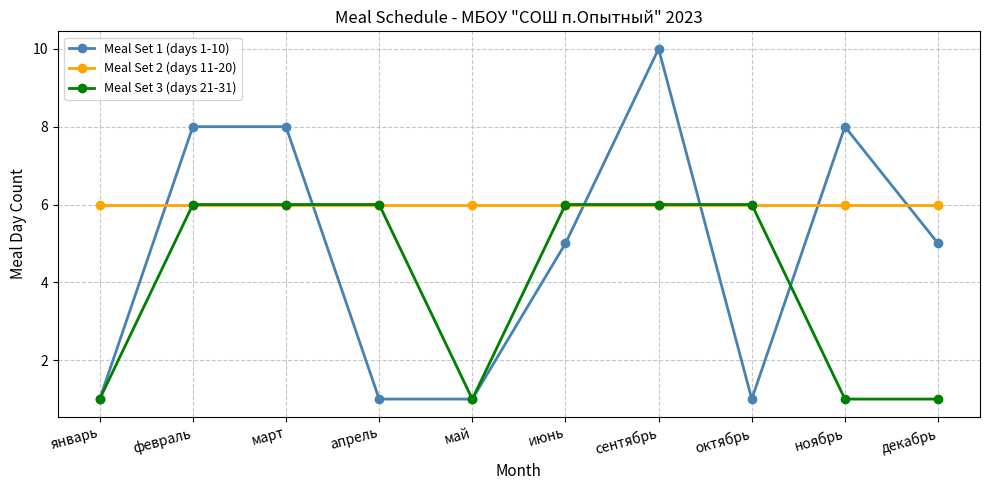

At which category does the chart reach its peak across all series?

сентябрь